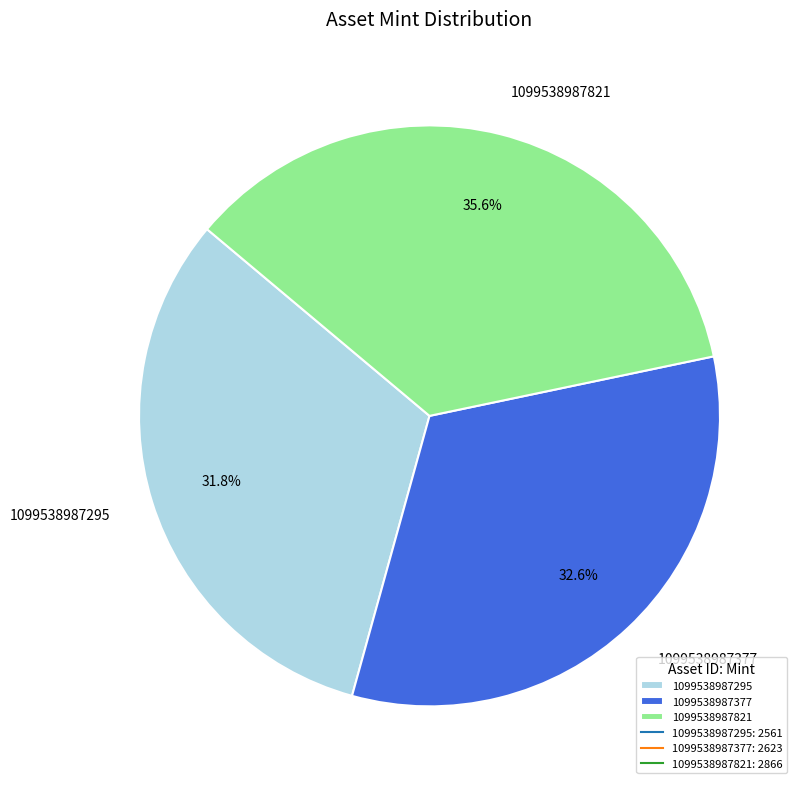

Which has a higher value, 1099538987377 or 1099538987295?

1099538987377